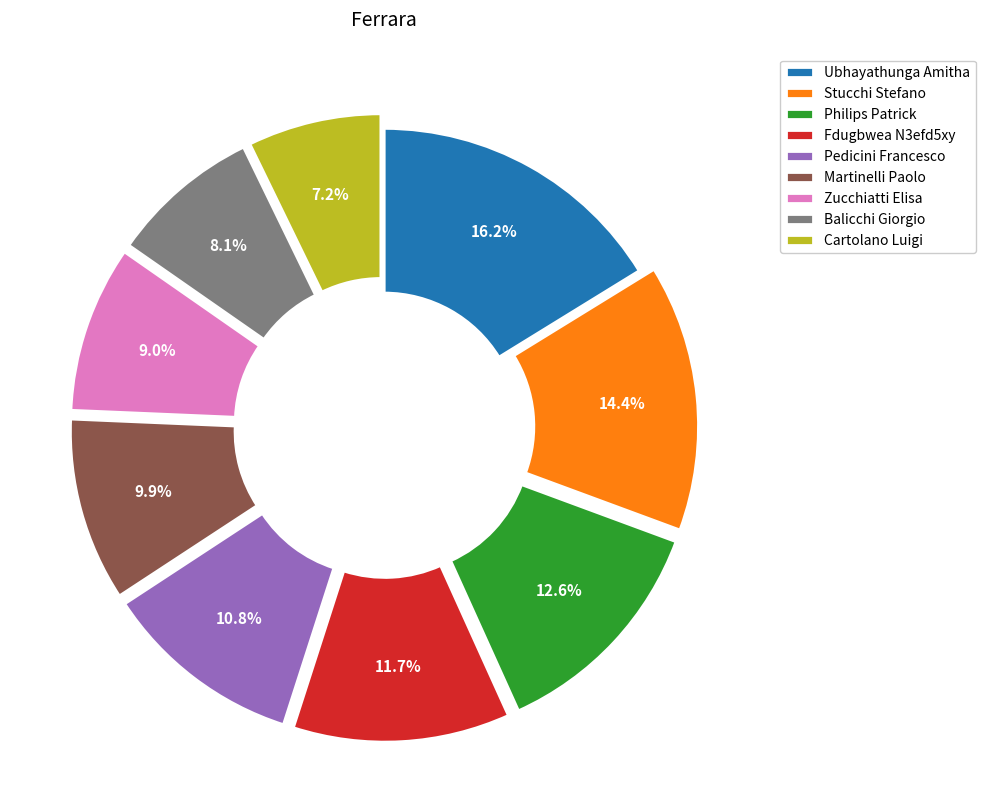

How many segments does this pie chart have?

9